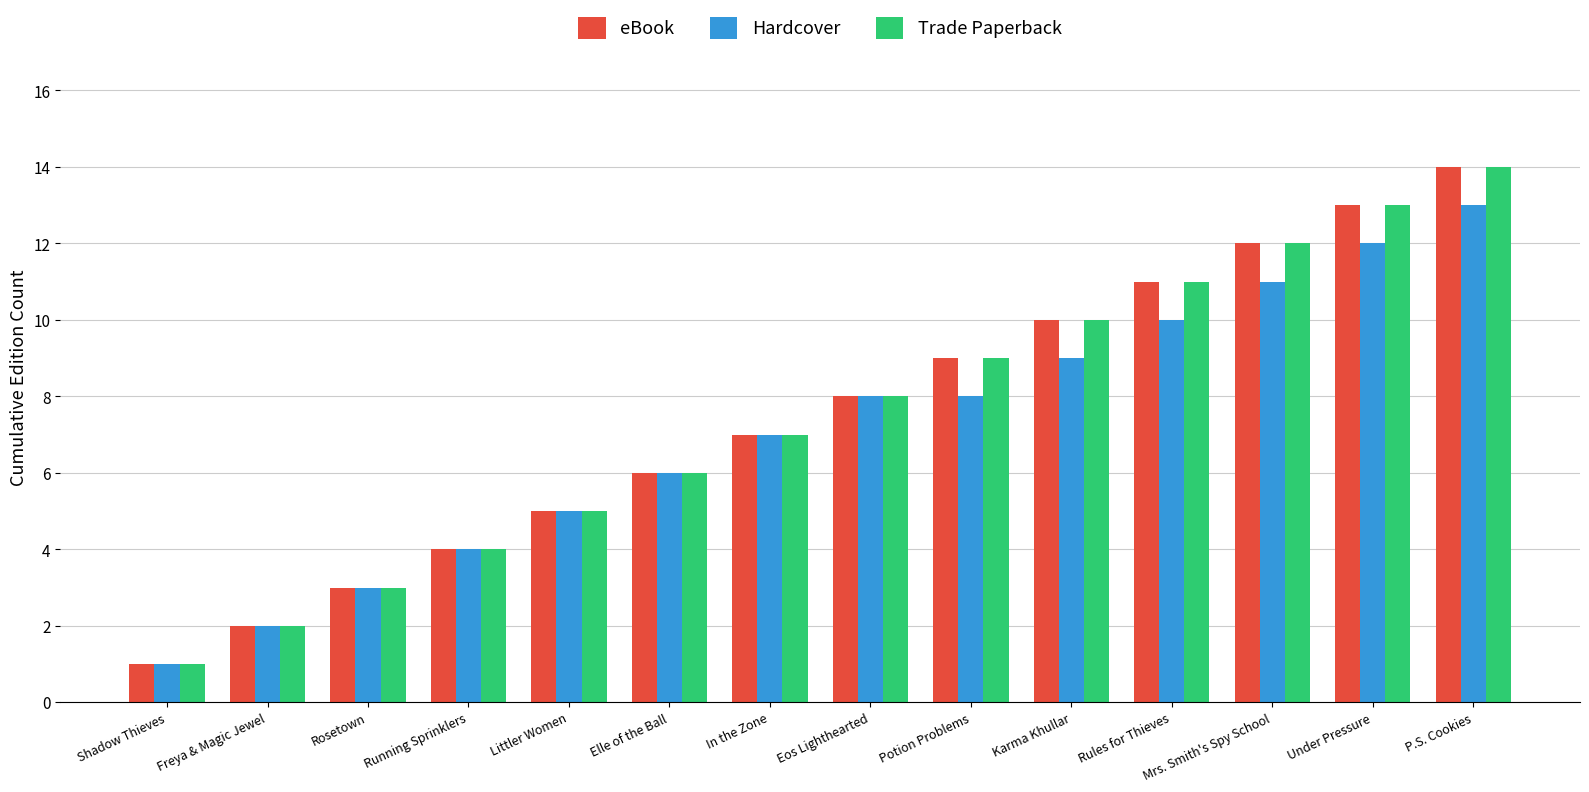

Reading right to left, extract all data points from this chart.

eBook: 14	13	12	11	10	9	8	7	6	5	4	3	2	1
Hardcover: 13	12	11	10	9	8	8	7	6	5	4	3	2	1
Trade Paperback: 14	13	12	11	10	9	8	7	6	5	4	3	2	1